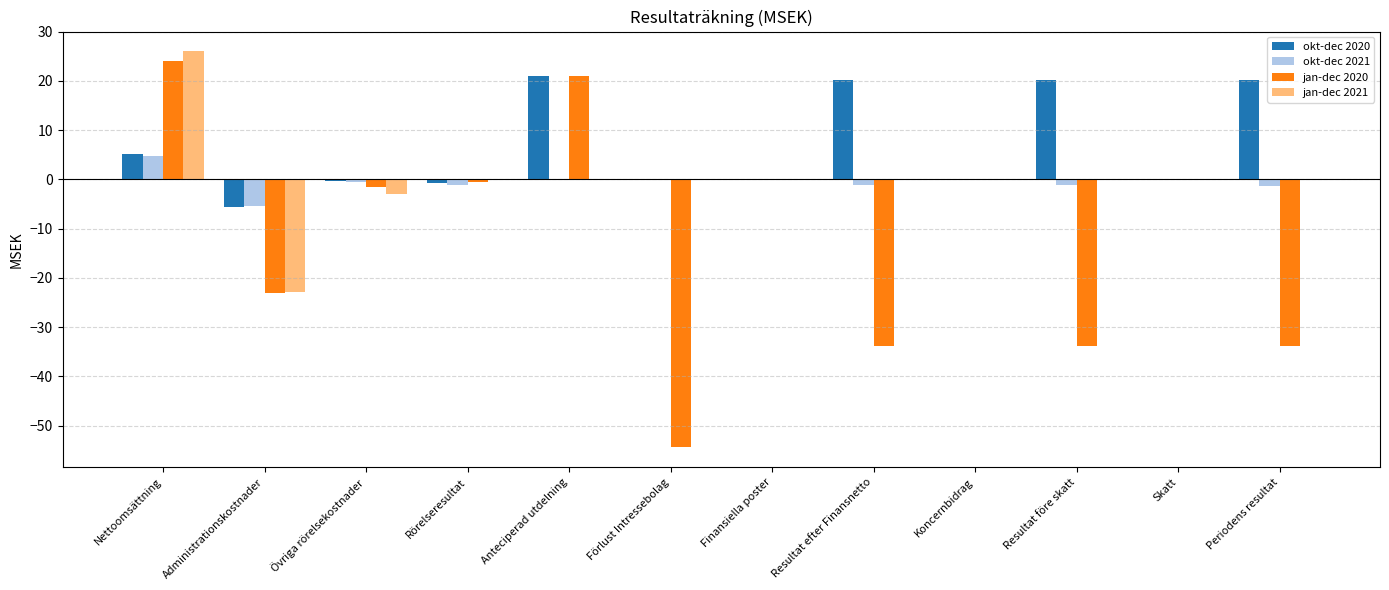

What is the sum of all okt-dec 2020 values?

80.2